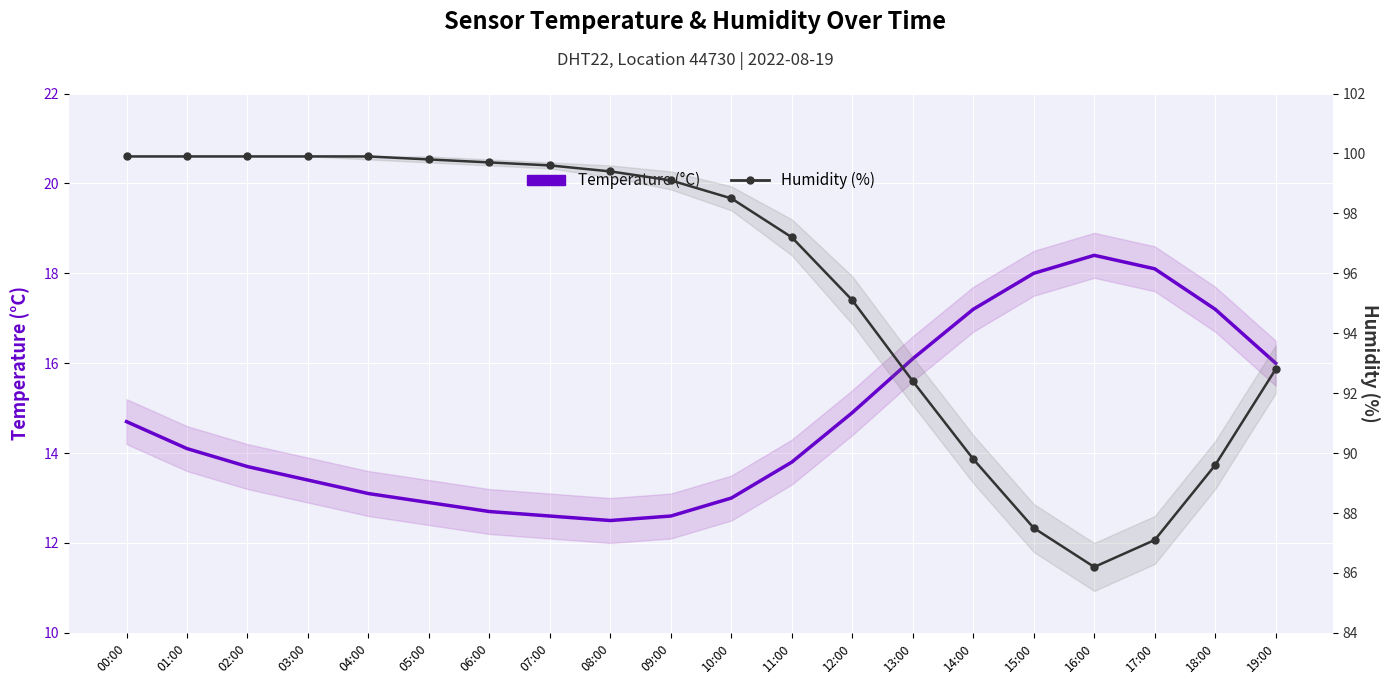

What is the label of the 9th point from the right?

11:00